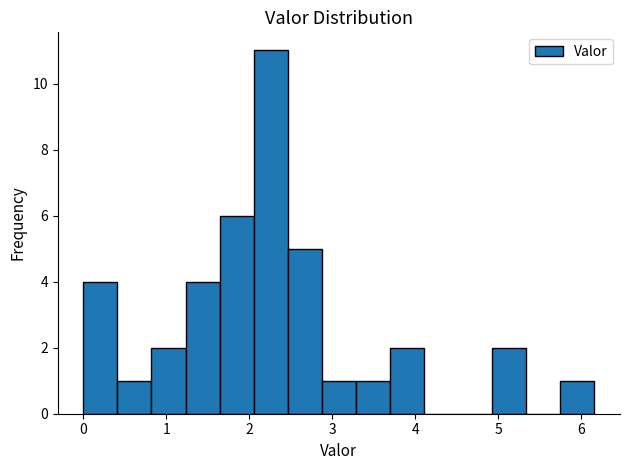

Which range on the x-axis has the tallest bar?

2.1 to 2.5